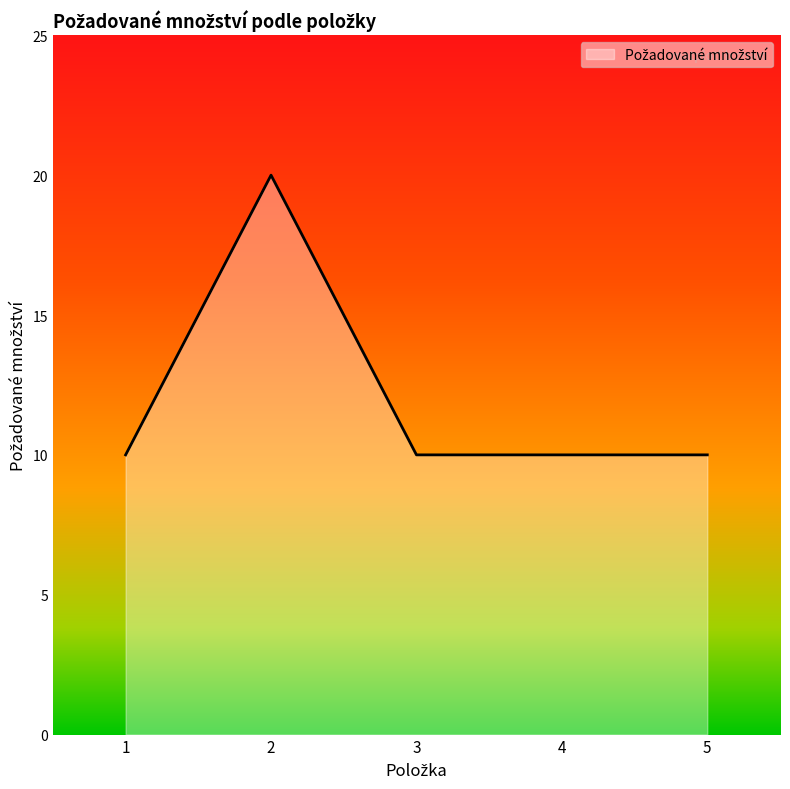

What is the smallest value displayed?

10